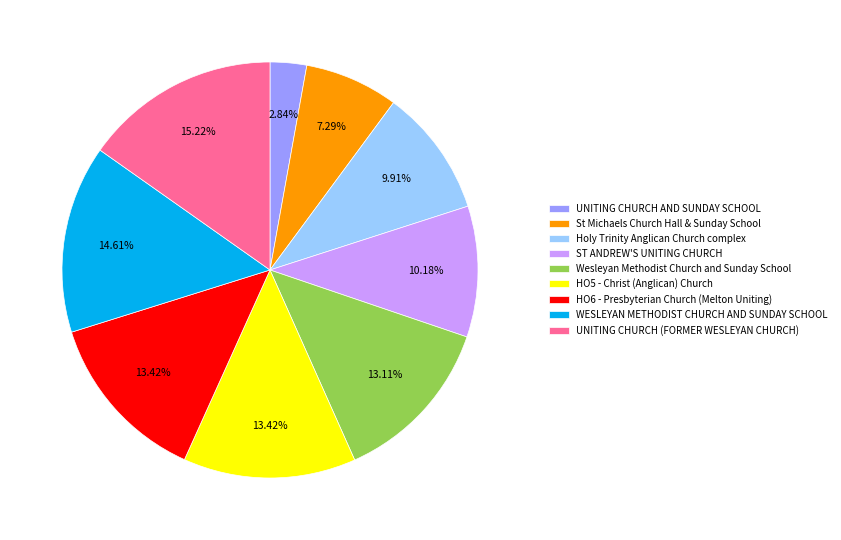

The UNITING CHURCH AND SUNDAY SCHOOL slice represents 13% of the pie. True or false?

False